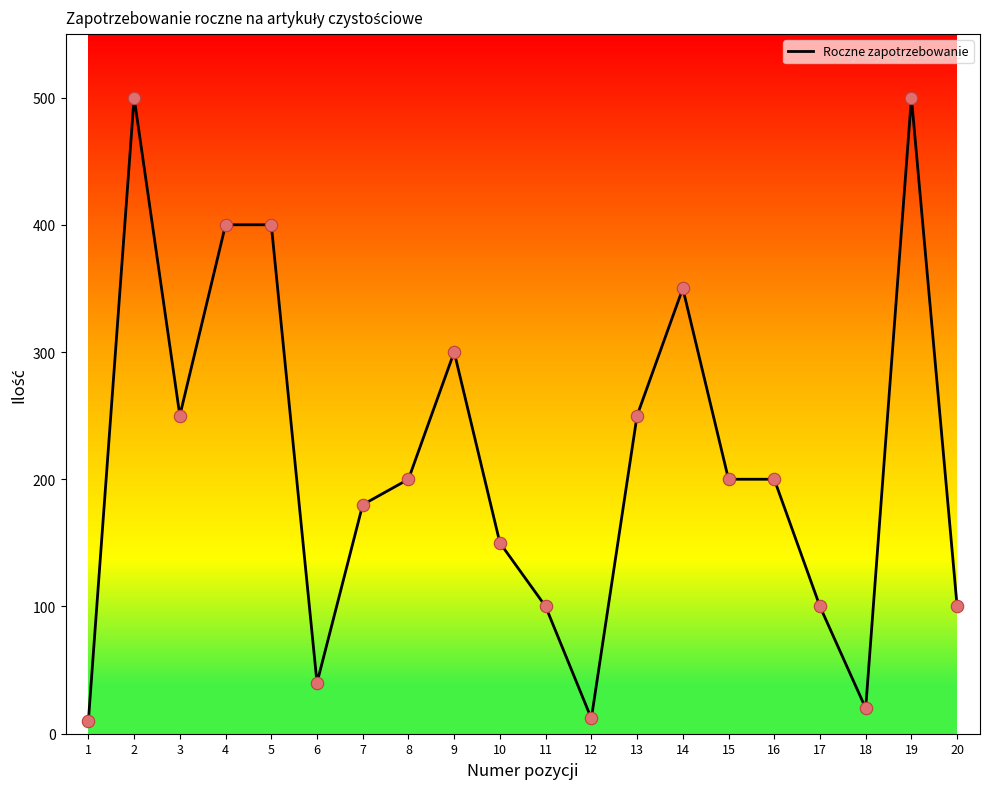

What is the change in value from 6 to 13?

+210